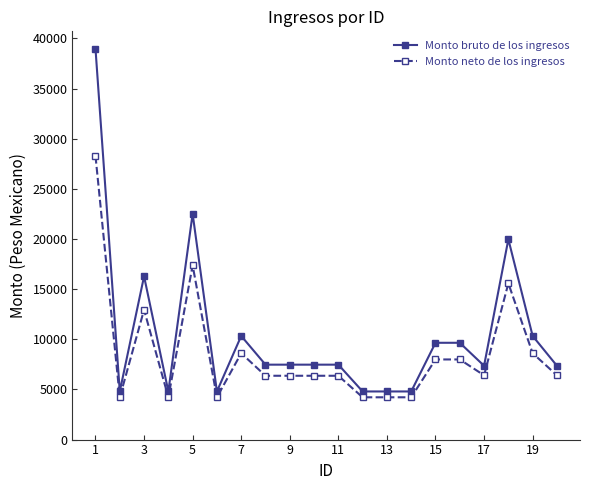

What is the highest value of the Monto bruto de los ingresos series?

38968.3